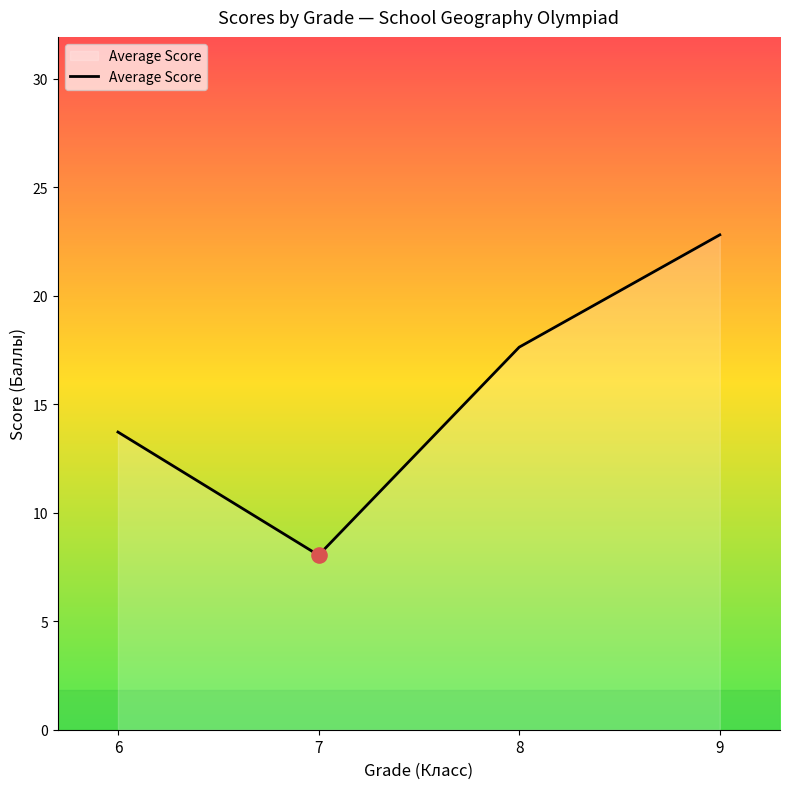

Between 9 and 8, which is larger?

9